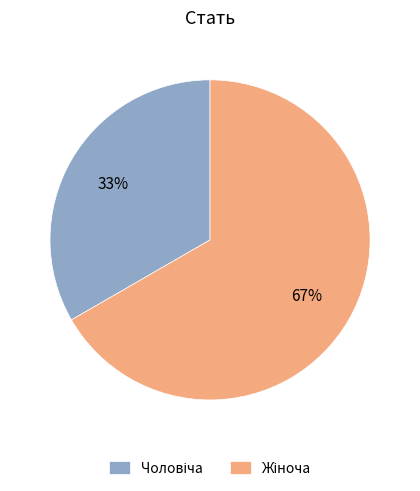

To the nearest percent, what is the average slice percentage?

50%